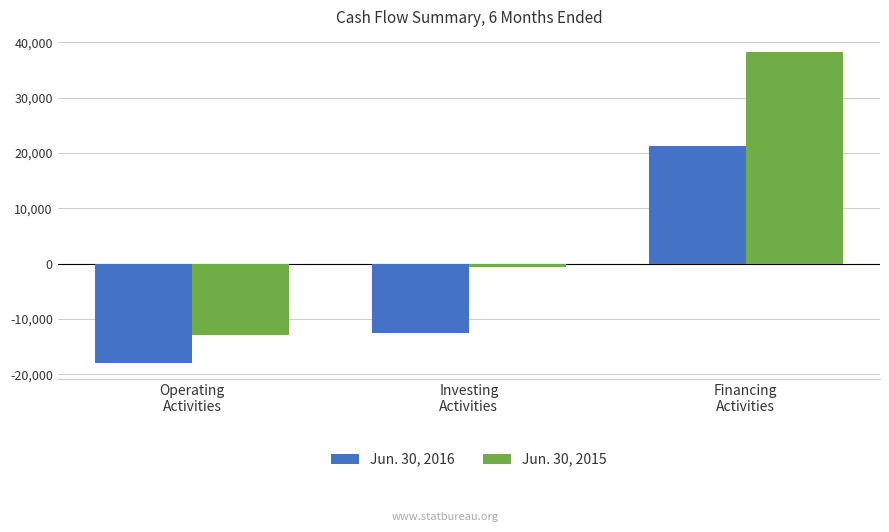

How many Jun. 30, 2016 values are between -17951 and 21317?

3